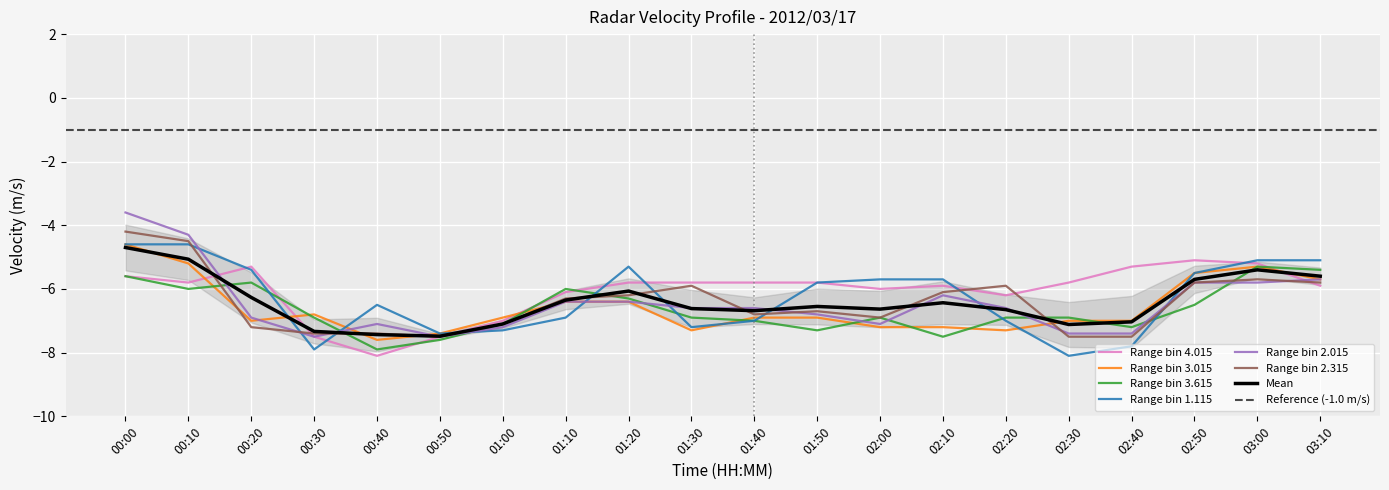

How many lines are shown in the chart?

6